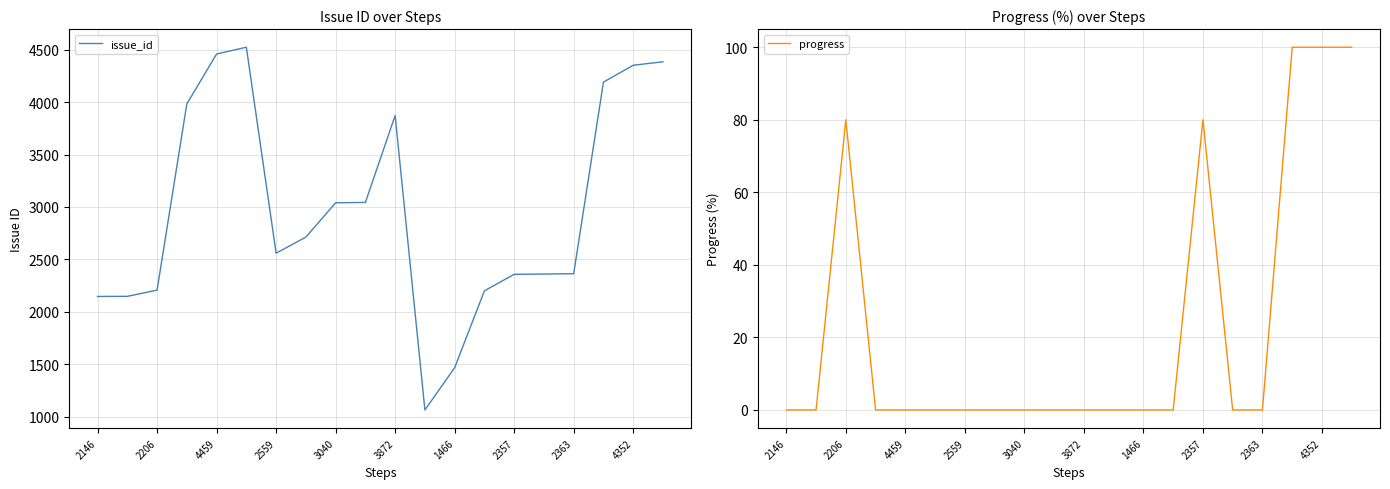

What are all the series names shown in the legend?

issue_id, progress